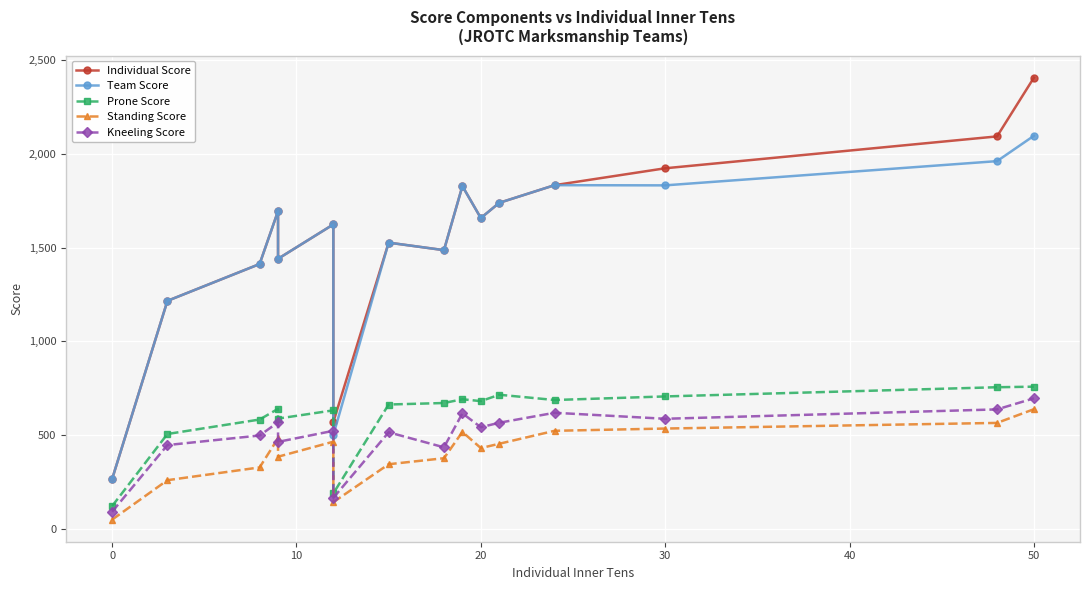

What is the value of the Kneeling Score point at the 7th from the left?

167.0